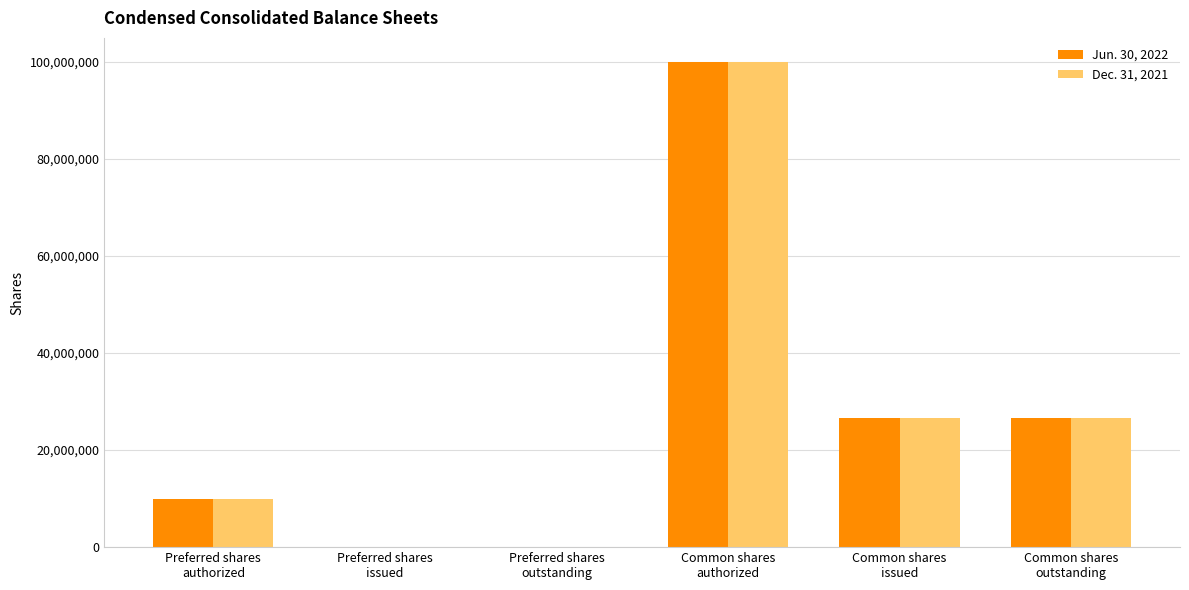

Count the number of categories in the chart.

6